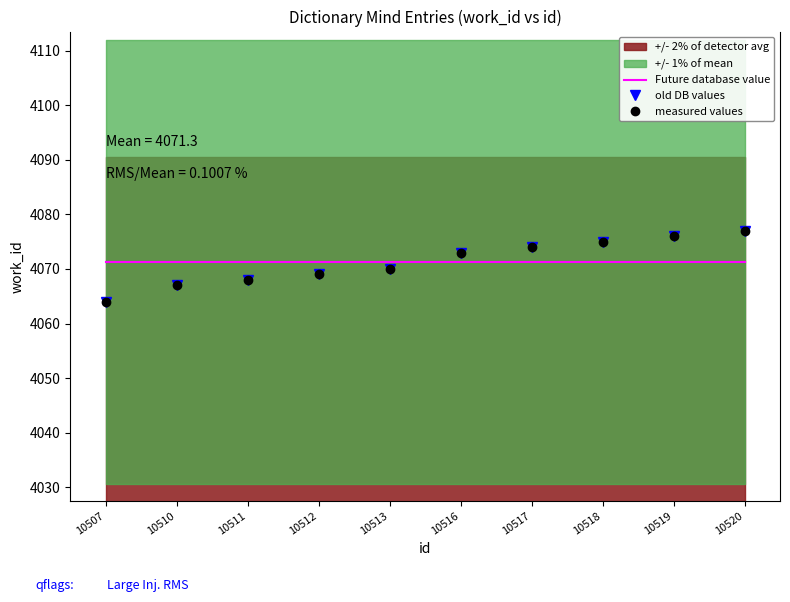

Does the chart have visible grid lines?

No